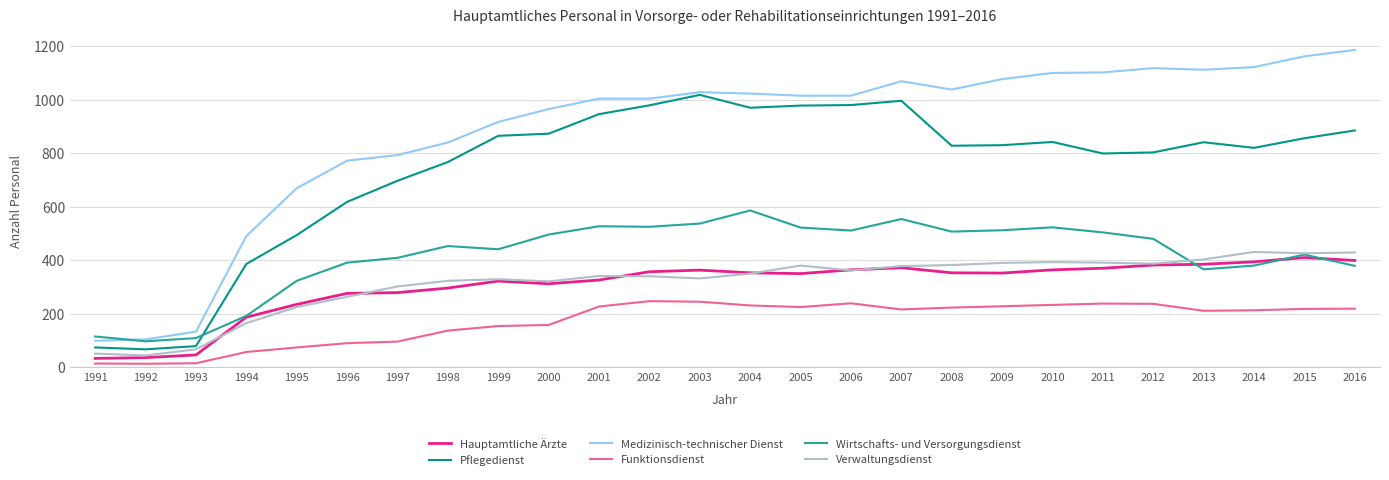

Which label corresponds to the largest value in the chart?

2016